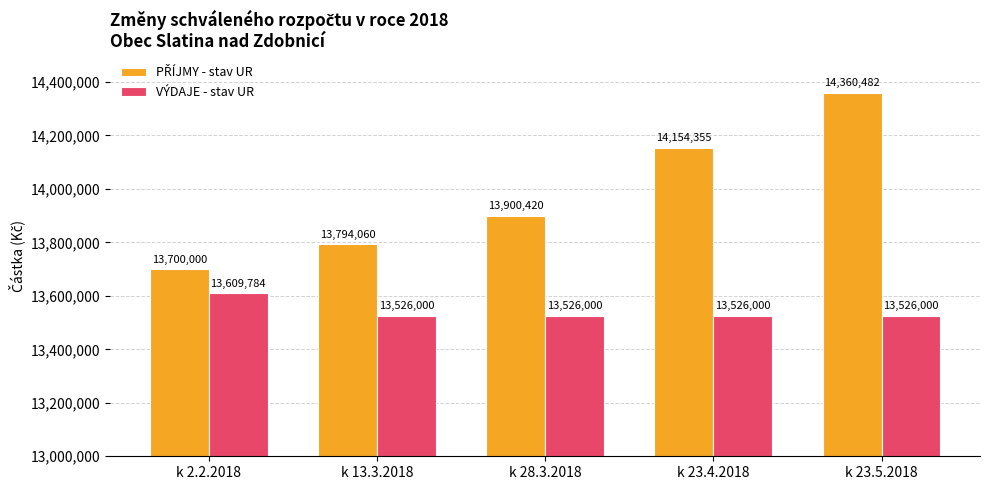

Is it true that VÝDAJE - stav UR equals 13526000.0 at k 23.5.2018?

True